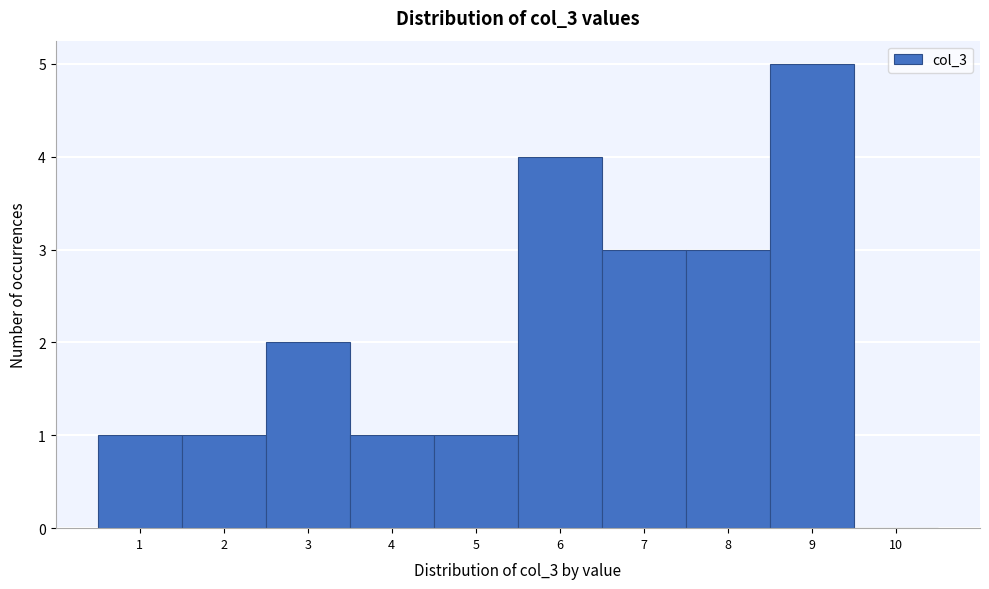

Over which range of the x-axis is the bar tallest?

8.5 to 9.5